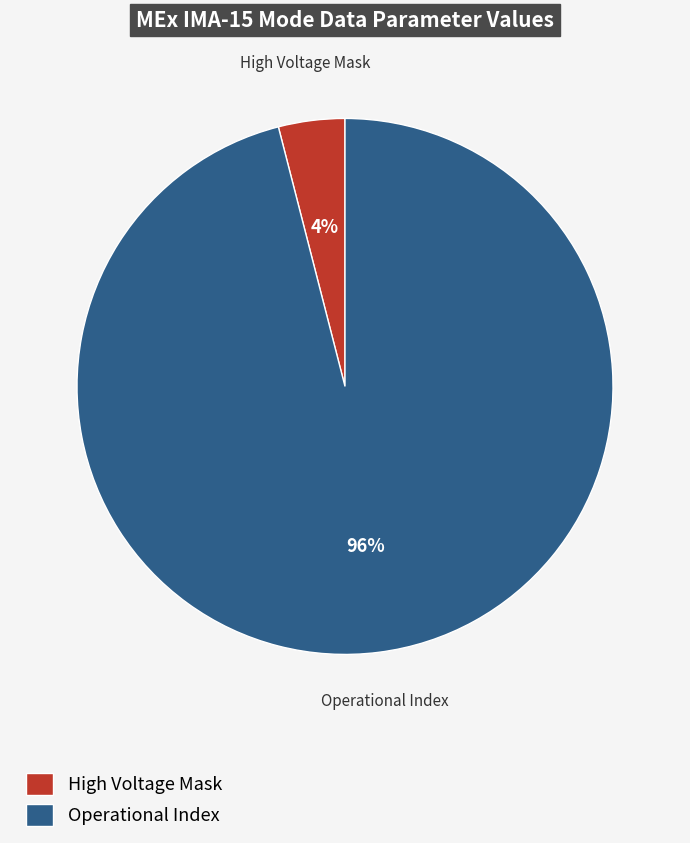

Does any single category account for the majority?

Yes